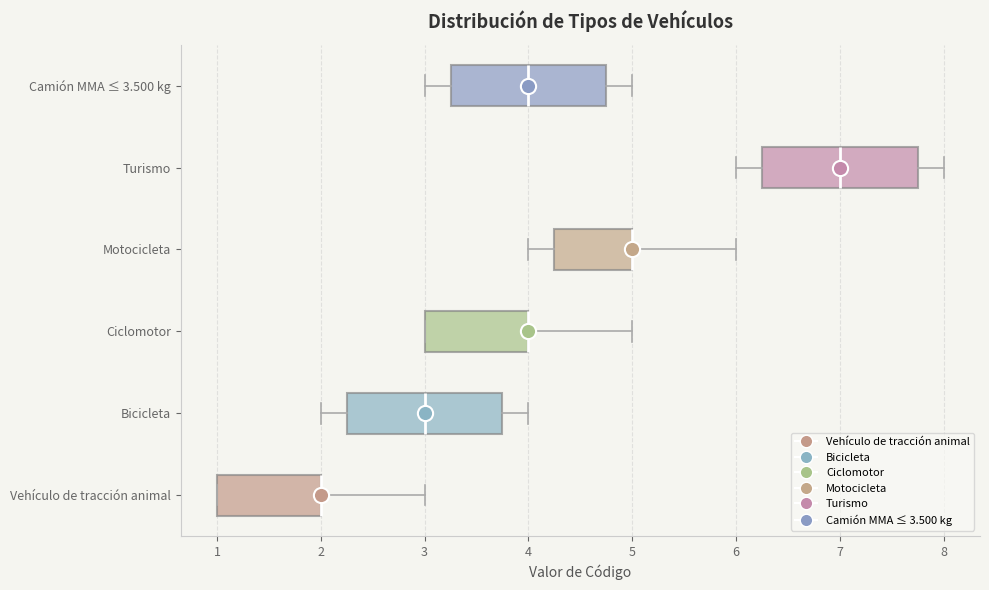

Where is the right edge of the box for Vehículo de tracción animal on the x-axis? The values are not printed on the chart, so give them approximately, as read against the axis.

2.0